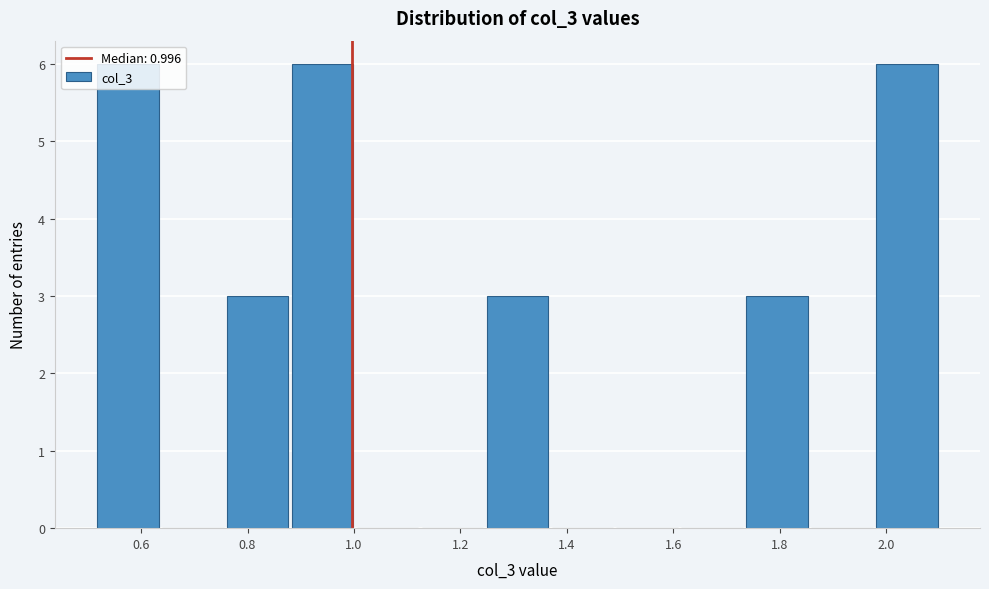

What is the height of the bar covering 0.52 to 0.64 on the x-axis? Neither the bar edges nor the heights are printed on the chart, so give them approximately, as read against the axes.

6